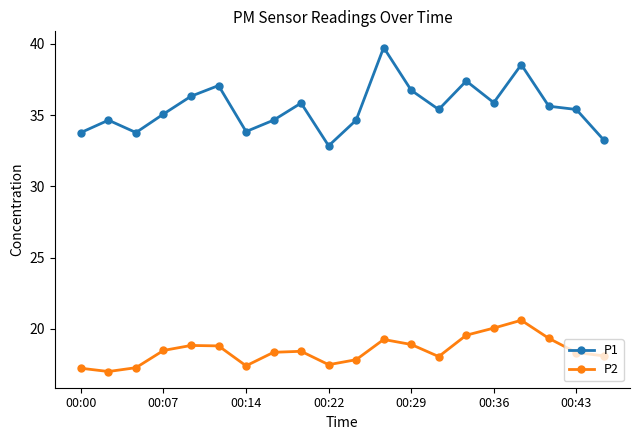

What are all the series names shown in the legend?

P1, P2